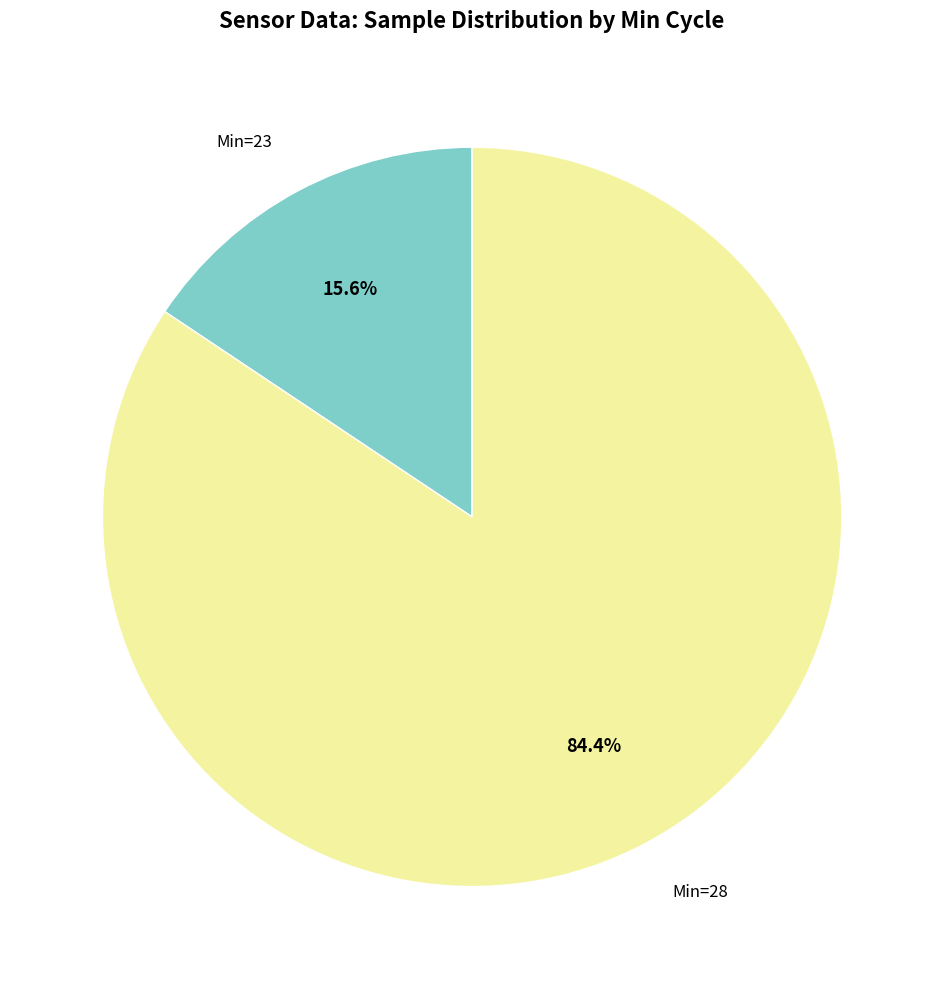

Is there any slice that represents more than half of the pie?

Yes